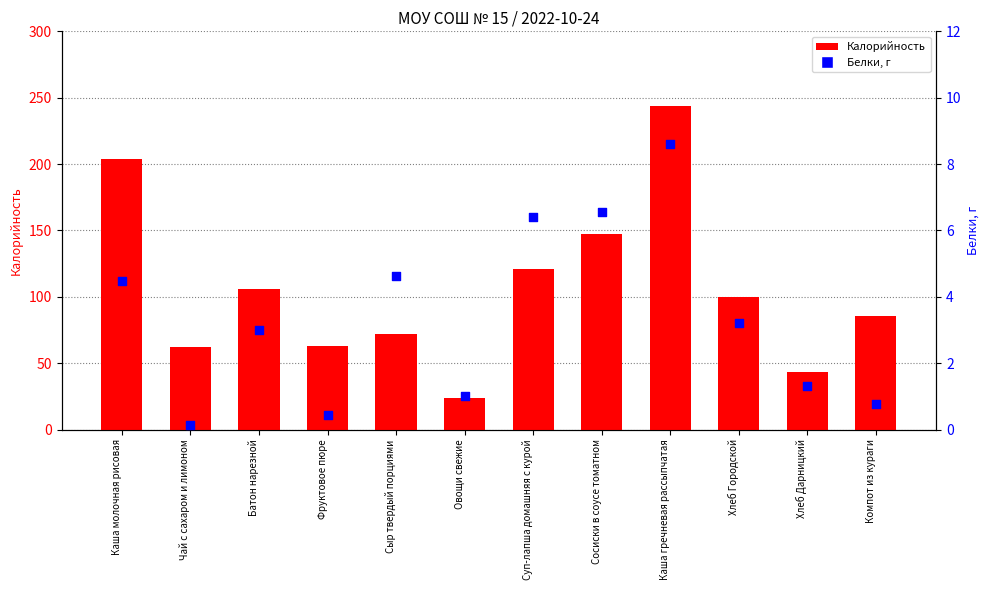

What are all the series names shown in the legend?

Калорийность, Белки, г